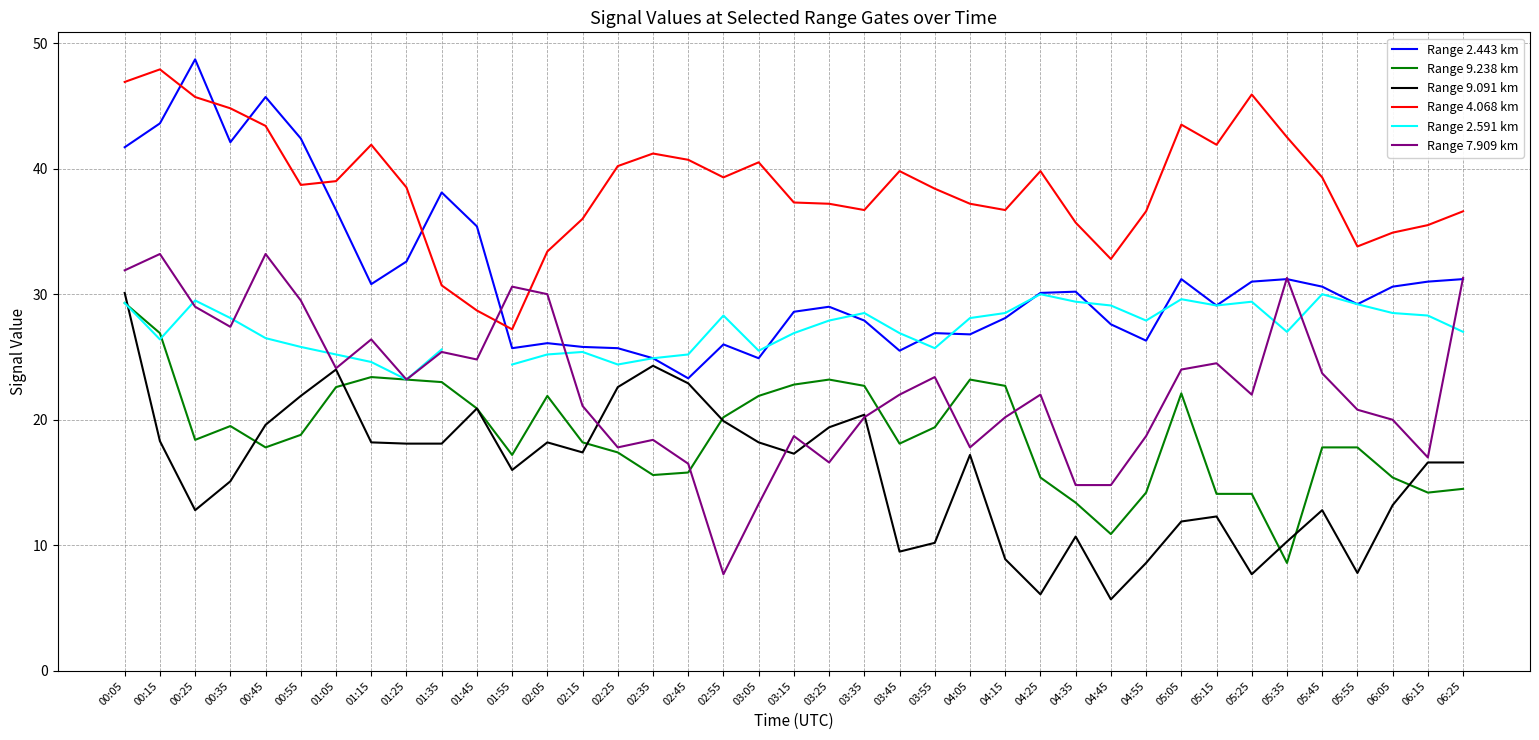

List the series in order of their peak value, lowest first.

Range 9.238 km, Range 2.591 km, Range 9.091 km, Range 7.909 km, Range 4.068 km, Range 2.443 km